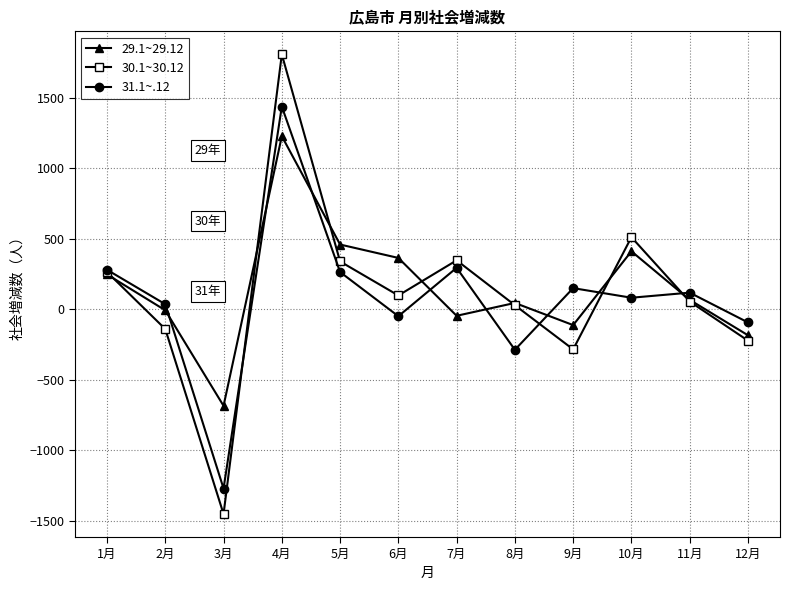

Count the number of data series in this chart.

3